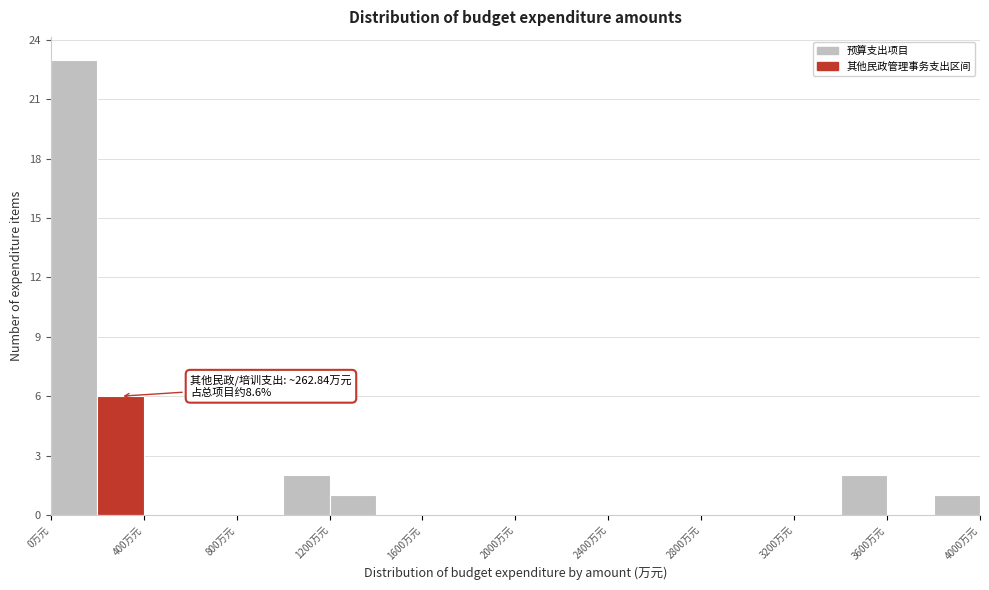

Which range on the x-axis has the tallest bar?

0 to 200